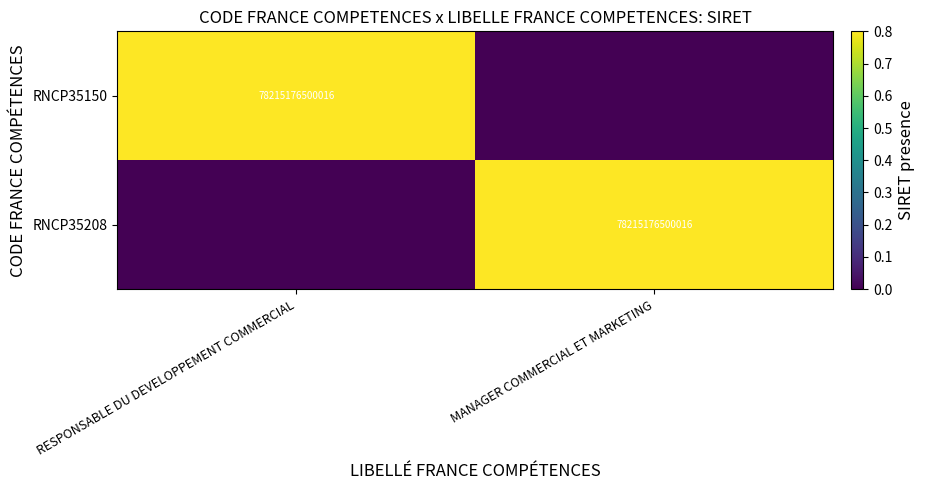

The value of RNCP35150 at RESPONSABLE DU DEVELOPPEMENT COMMERCIAL is 113764804082312. True or false?

False